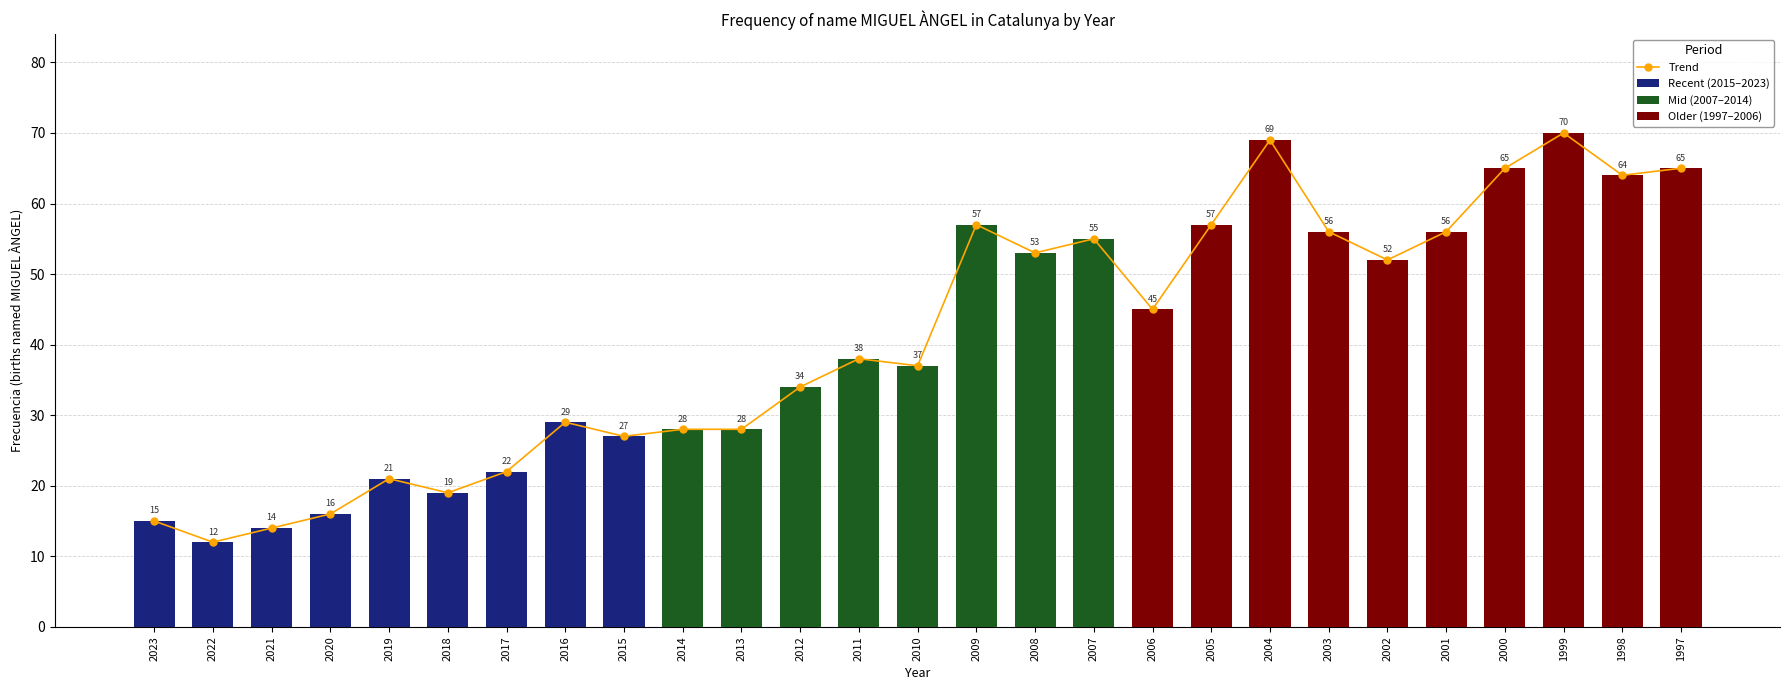

What is the value of the 20th bar from the left?

69